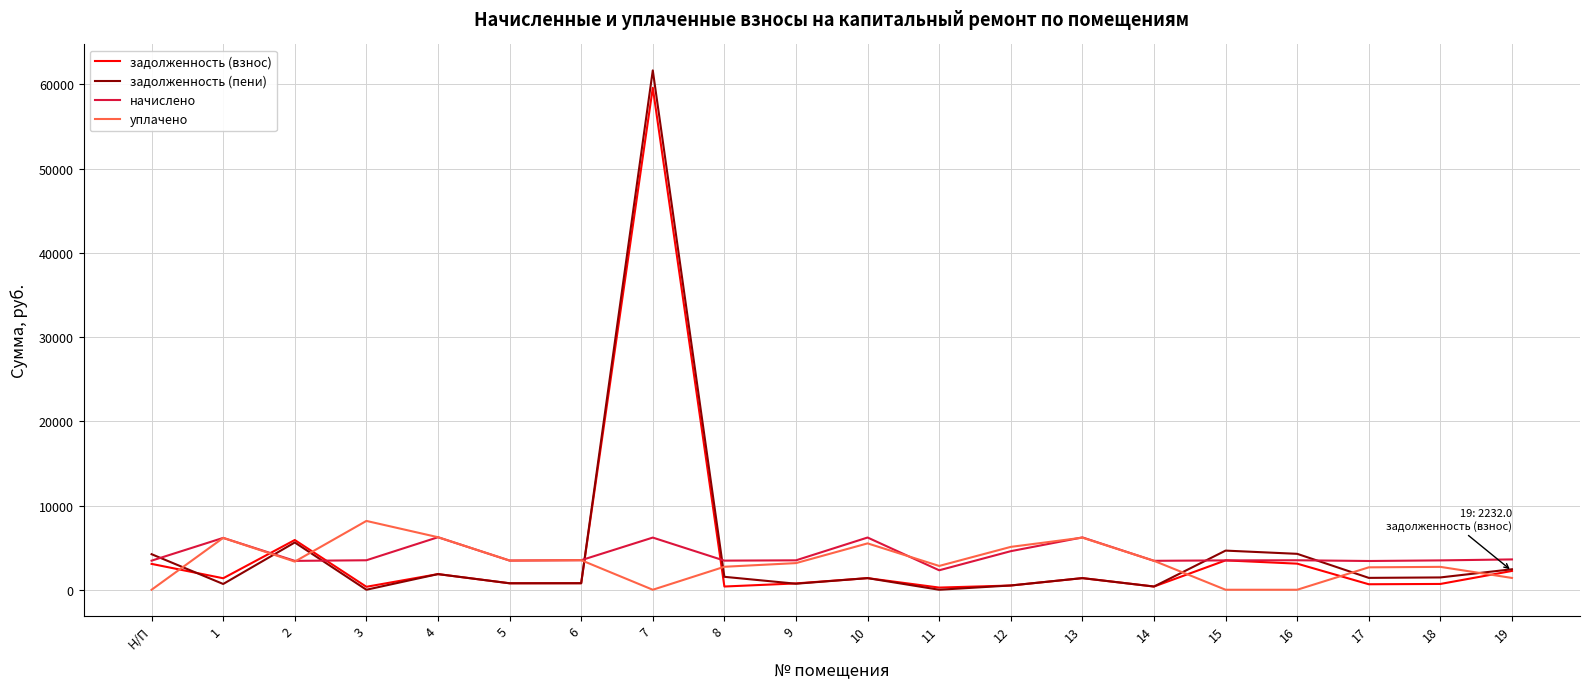

What is the difference between the second highest and minimum values in the начислено series?

3902.4